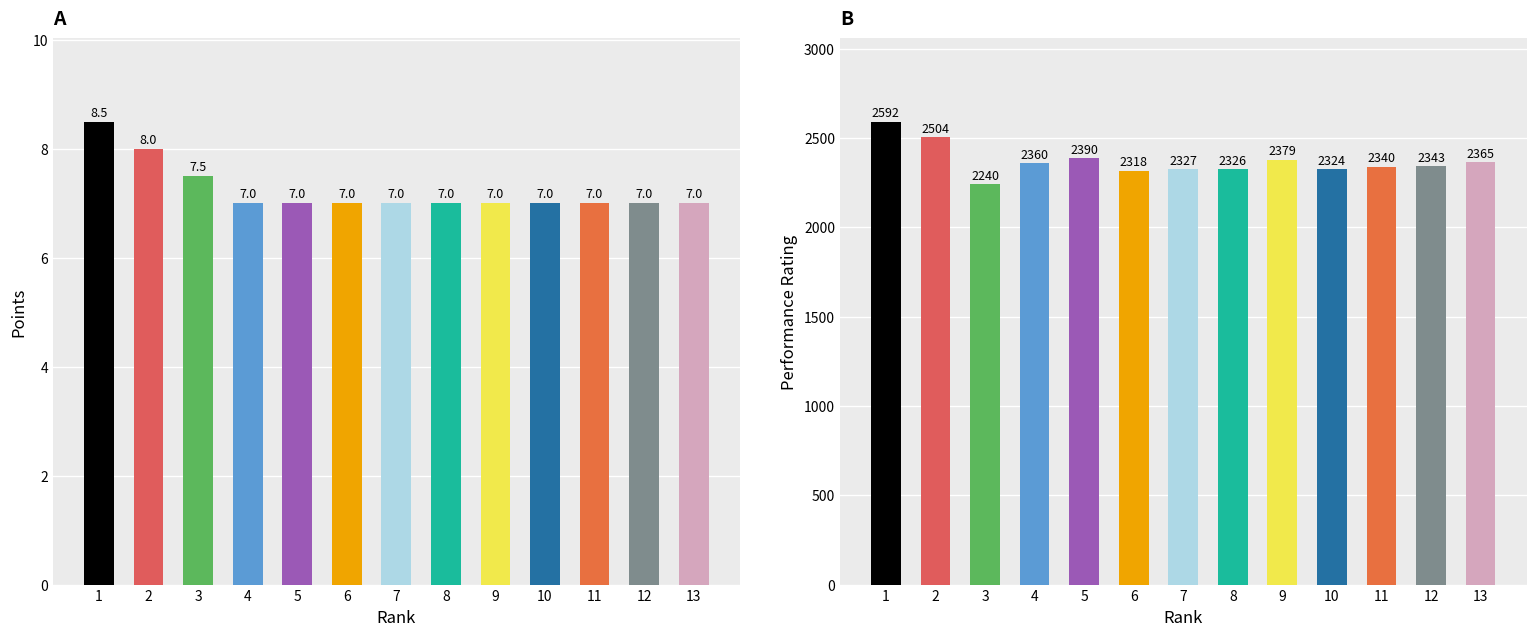

At how many categories does at least one series exceed 2298?

12